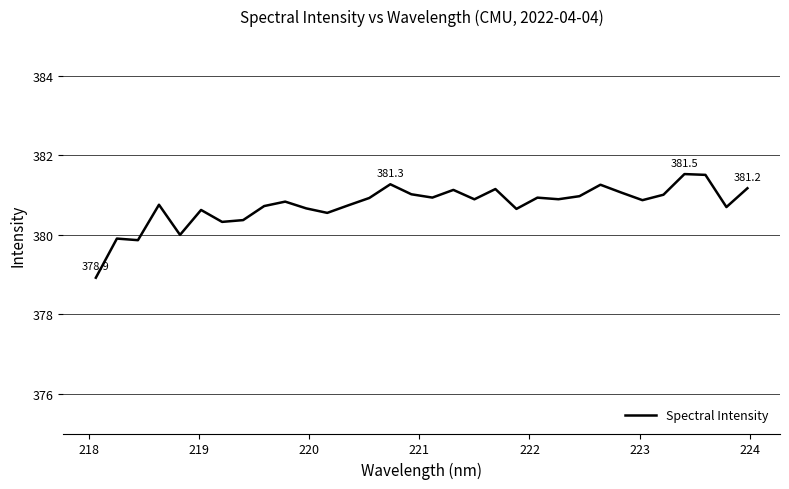

What is the difference between the maximum and minimum values?

2.6